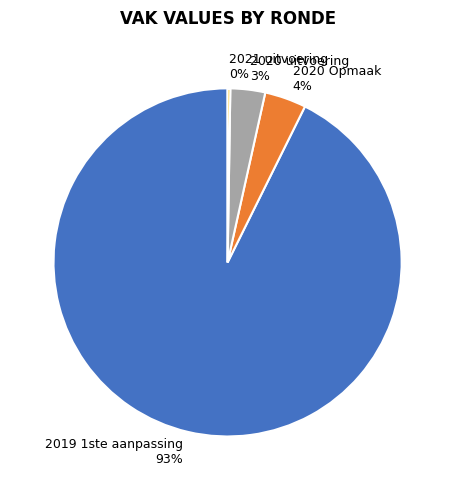

Which slice represents more than half of the pie?

2019 1ste aanpassing